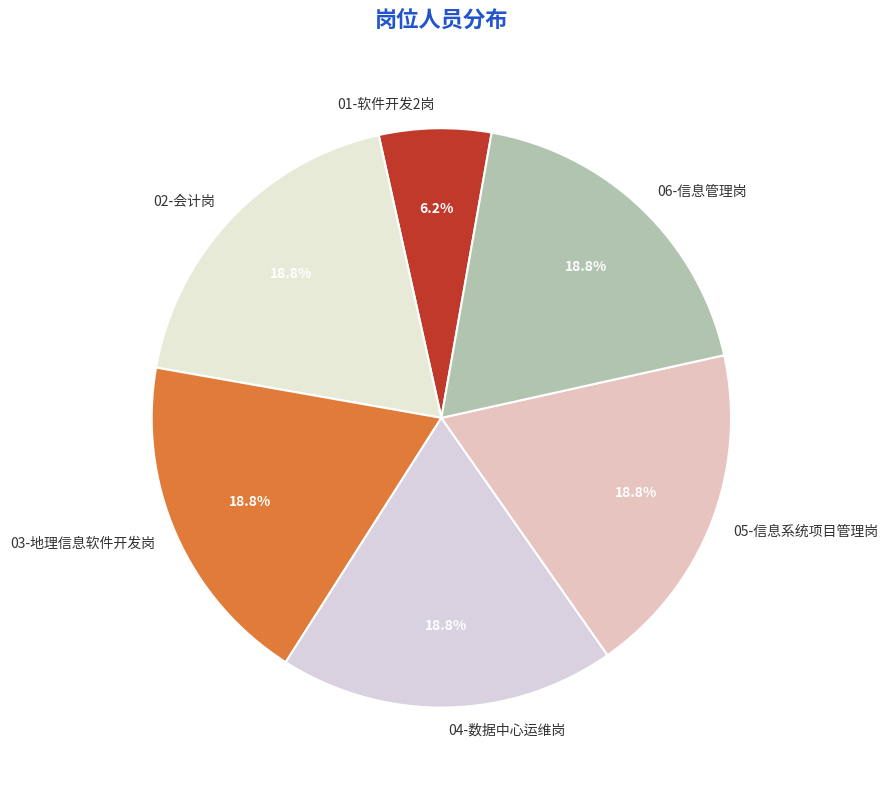

Is it true that 05-信息系统项目管理岗 is 25% of the pie?

False